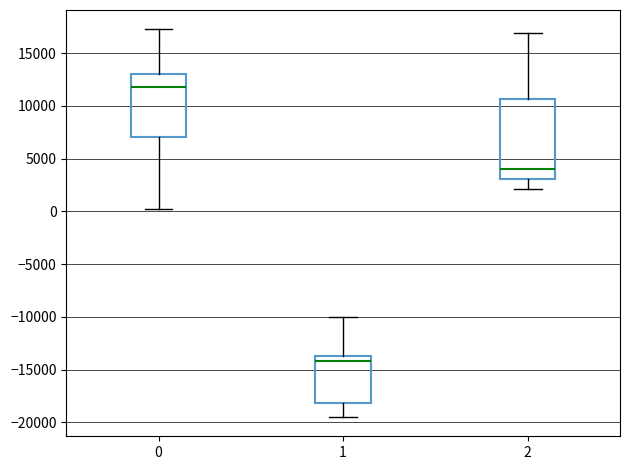

Where does the median line of the box at x = 2 sit on the y-axis? The values are not printed on the chart, so give them approximately, as read against the axis.

4000